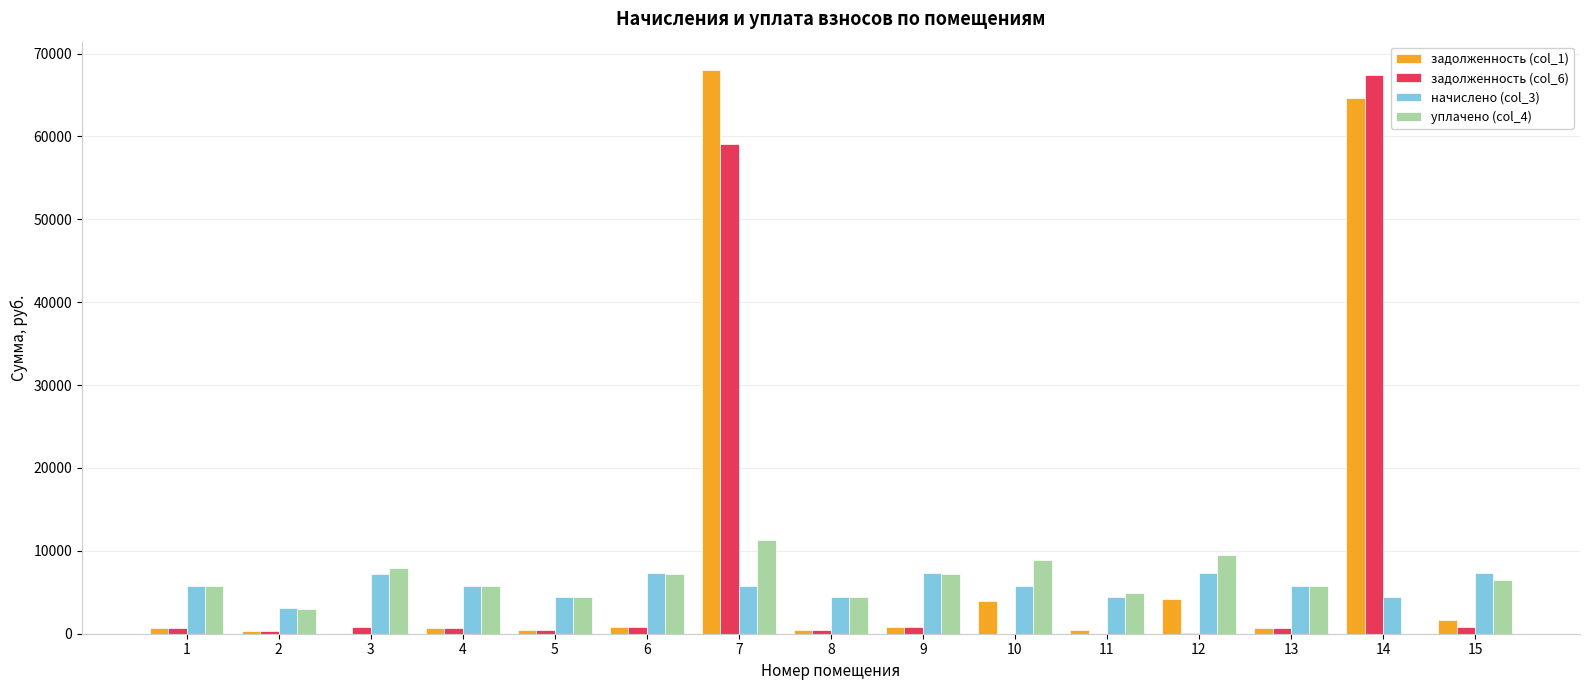

At which category is the sum across all series the highest?

7